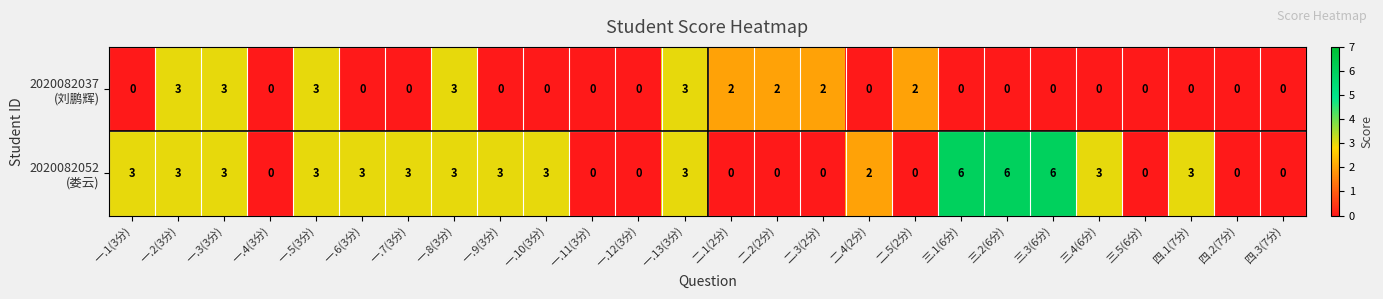

What is the maximum value shown in the chart?

6